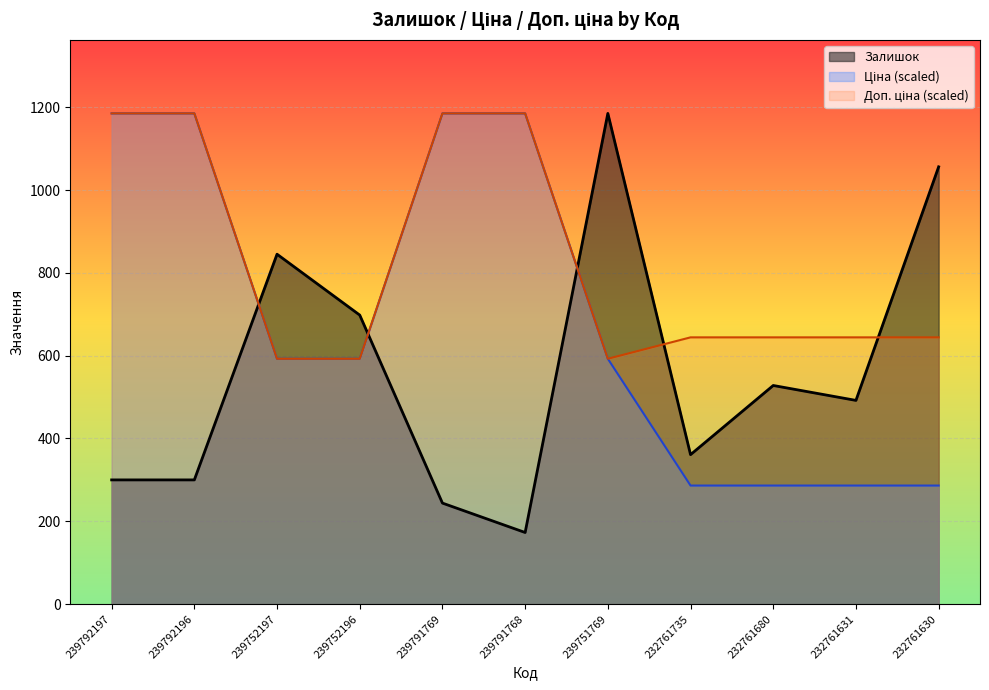

What position from the left is 239792196?

2